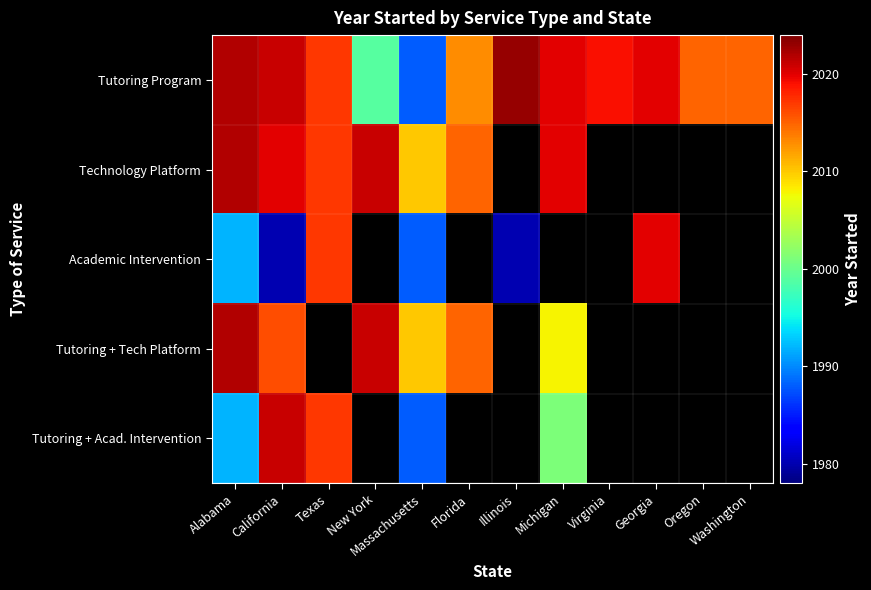

Which category has the highest value in the Tutoring + Acad. Intervention series?

California